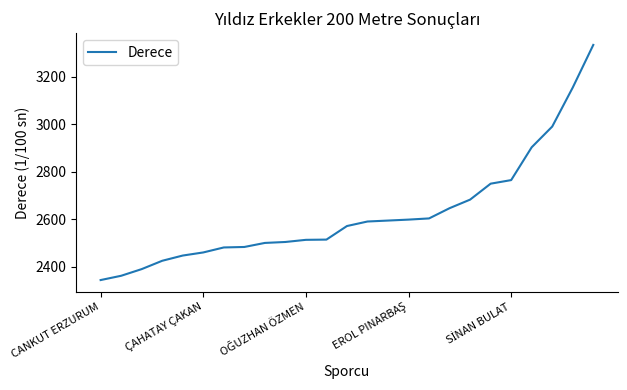

What is the smallest value displayed?

2345